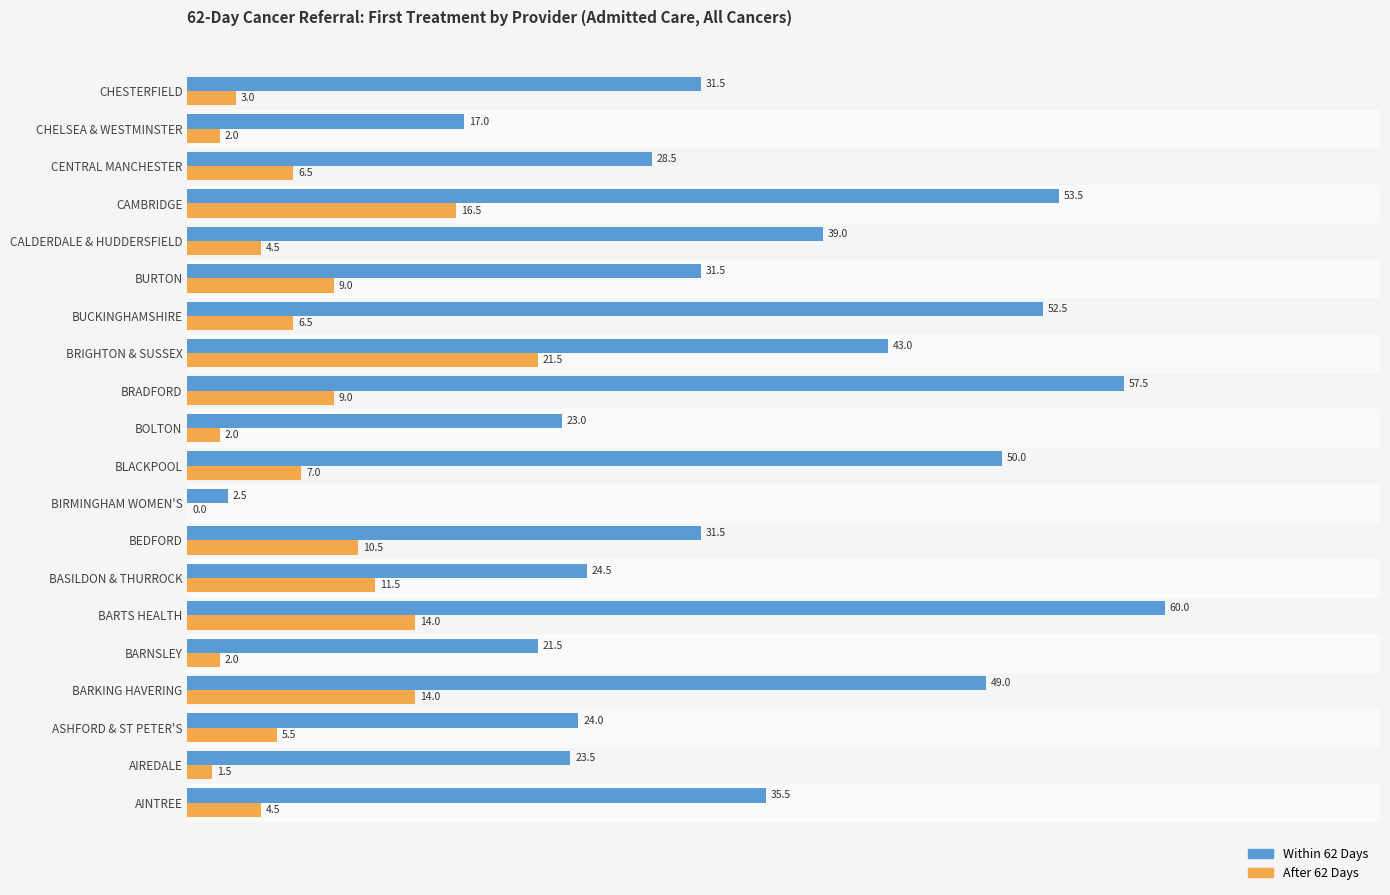

At which label is After 62 Days closest to 10?

BEDFORD